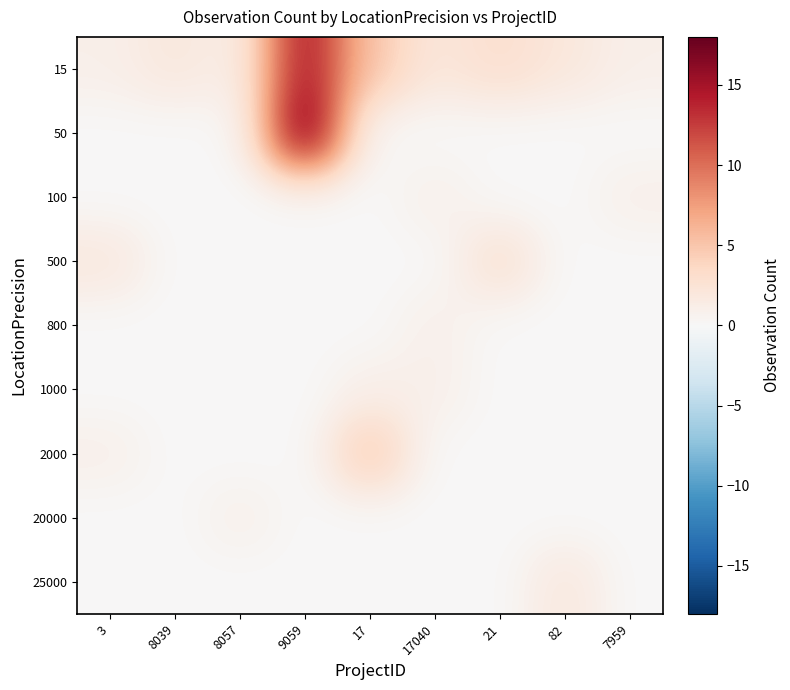

At how many categories does at least one series exceed 5?

1